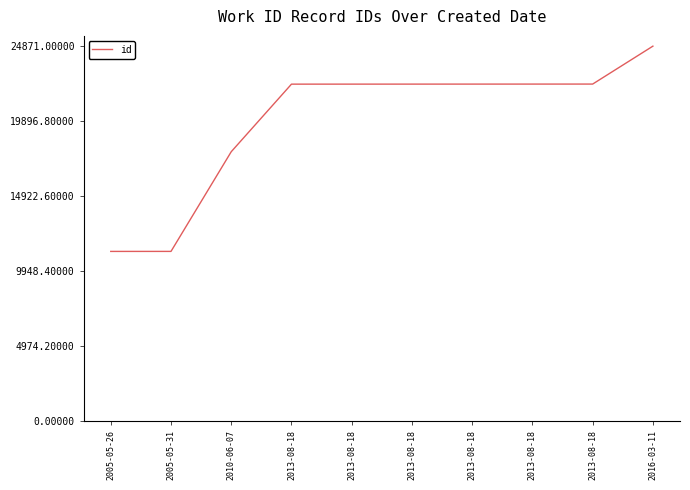

What is the value of the 10th point from the left?

24871